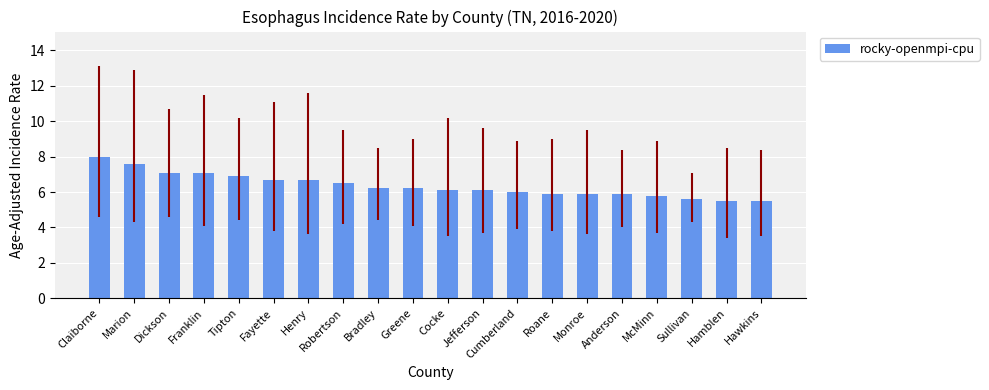

Is it true that the value at Cocke is 3.9?

False